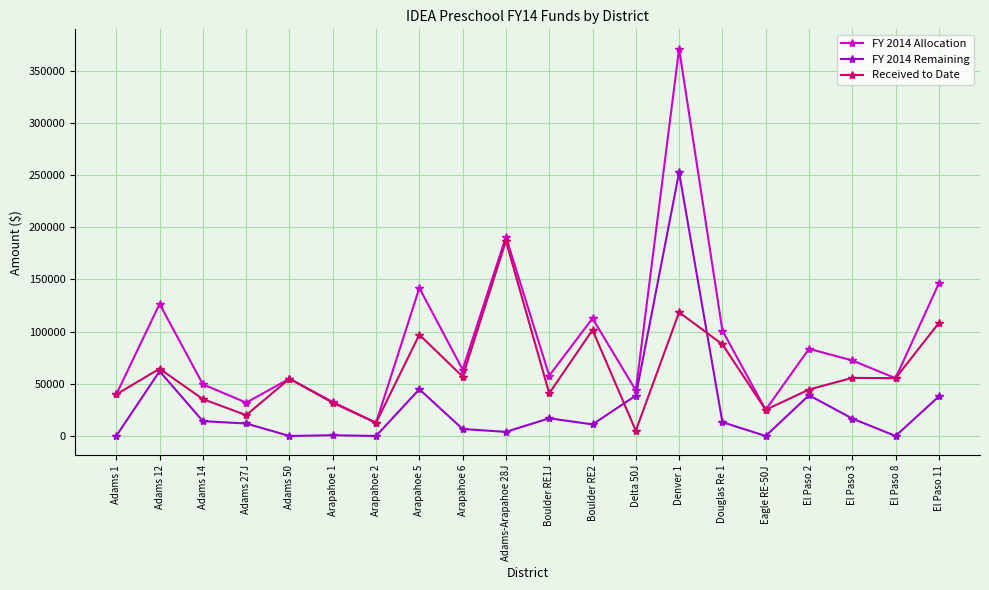

What is the difference between the maximum and minimum values in the Received to Date series?

181855